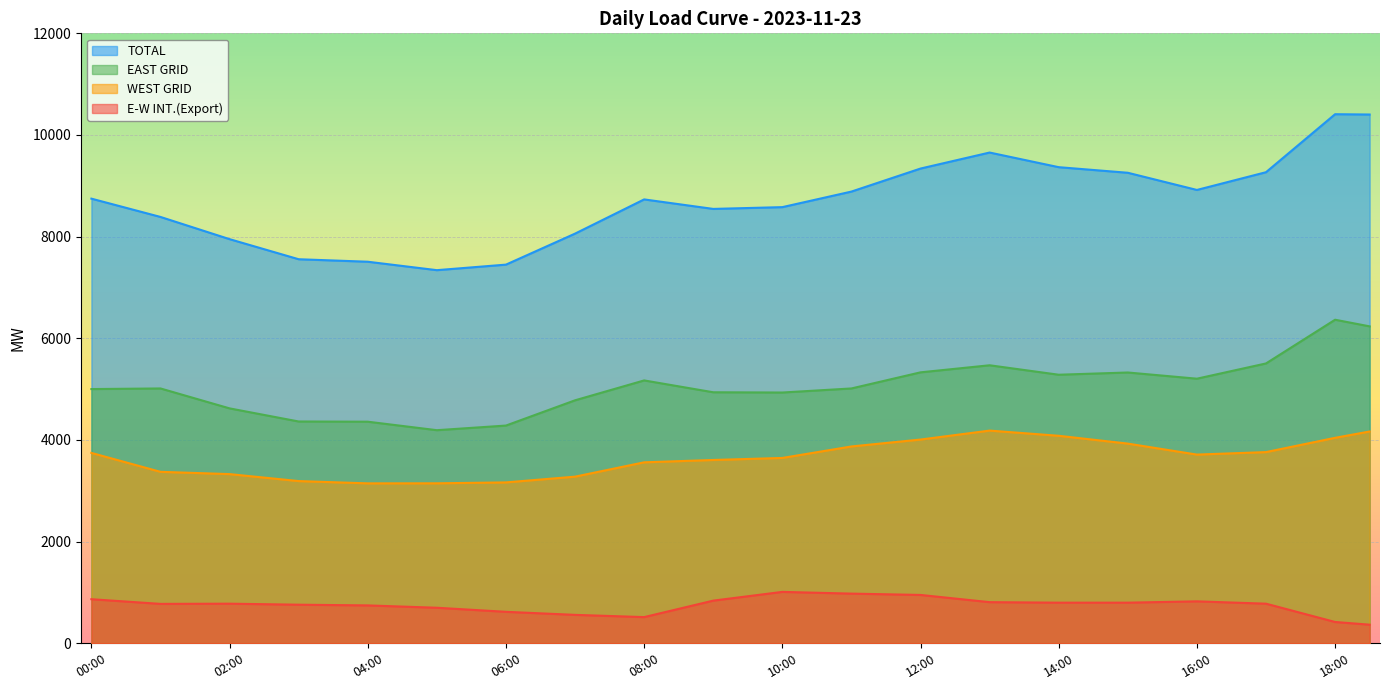

What are all the series names shown in the legend?

TOTAL, EAST GRID, WEST GRID, E-W INT.(Export)